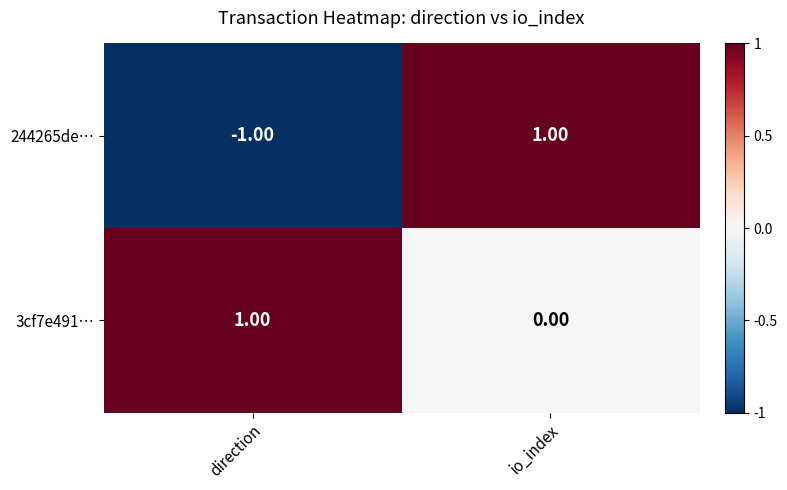

Which series changed the most between direction and io_index?

244265de…